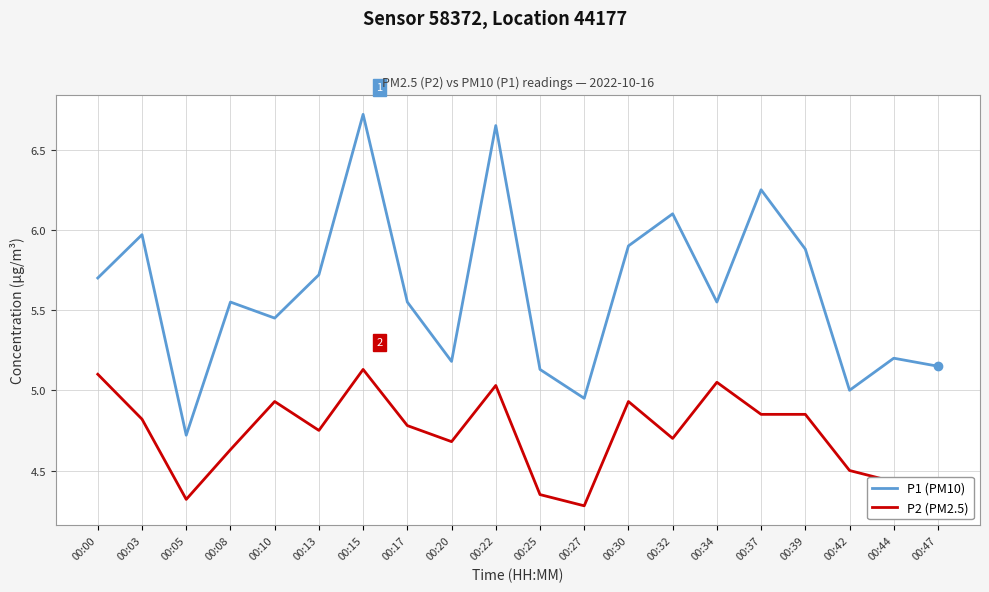

Which category has the lowest value in the P1 (PM10) series?

00:05